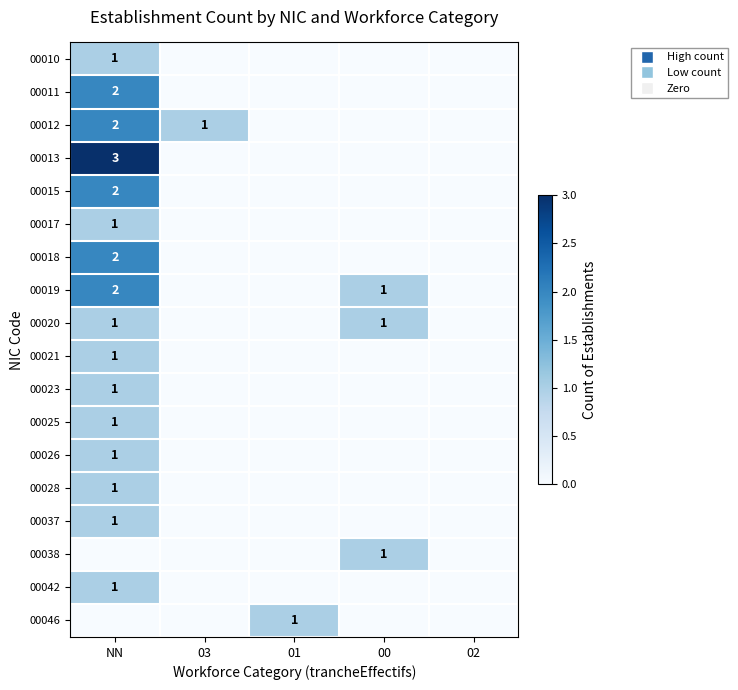

Is it true that 00038 equals 1 at 00?

True